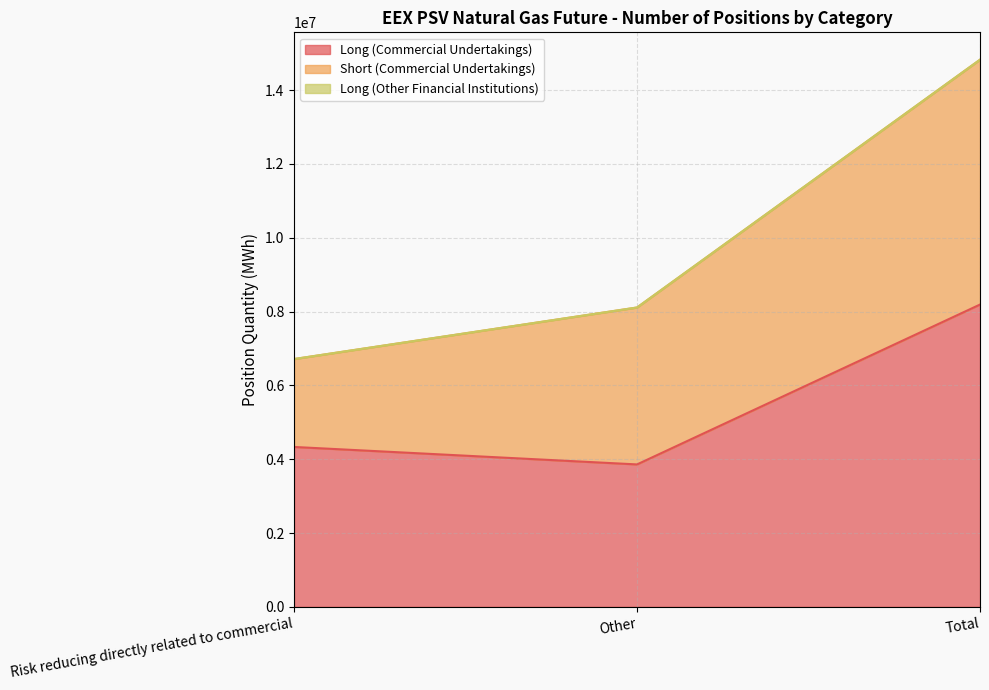

What are all the series names shown in the legend?

Long (Commercial Undertakings), Short (Commercial Undertakings), Long (Other Financial Institutions)